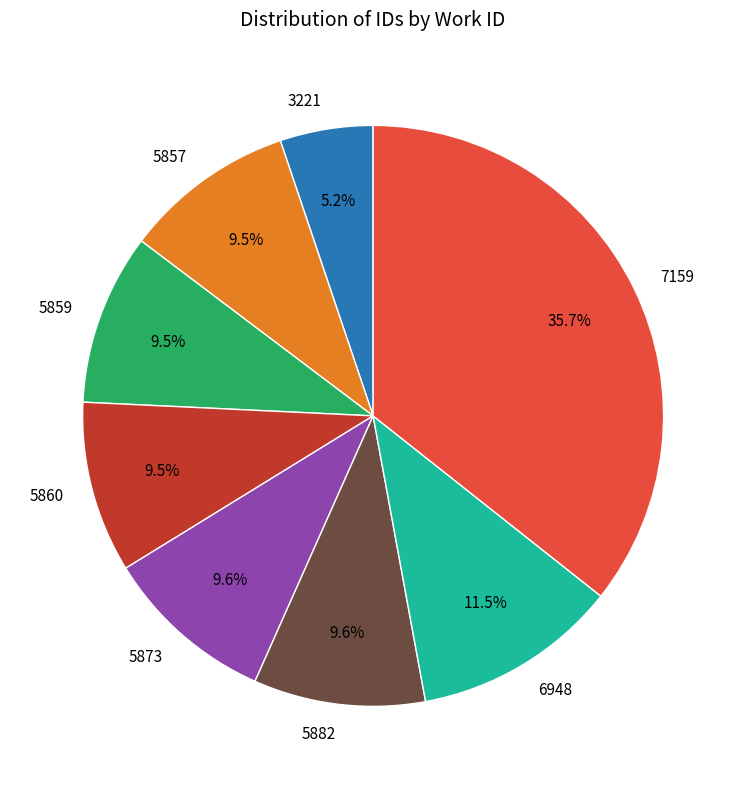

Which category has the biggest portion of the pie?

7159